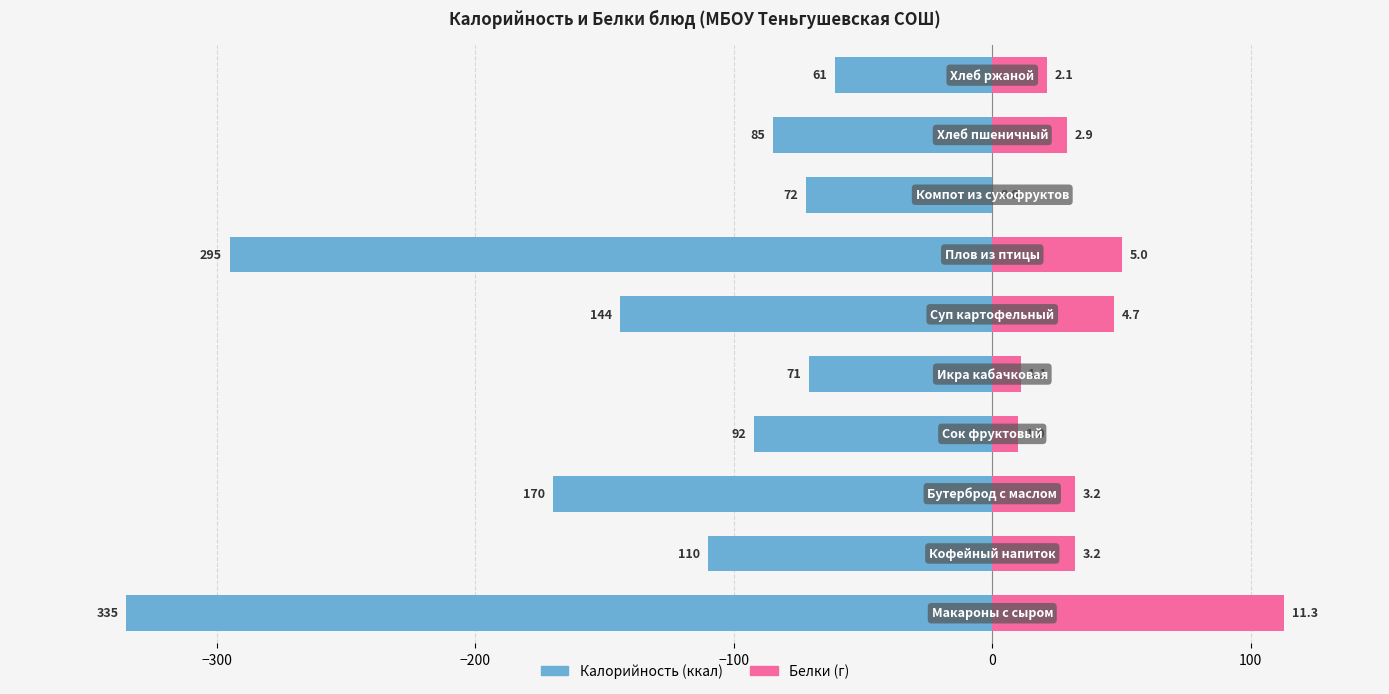

What is the sum of all Калорийность values?

-1435